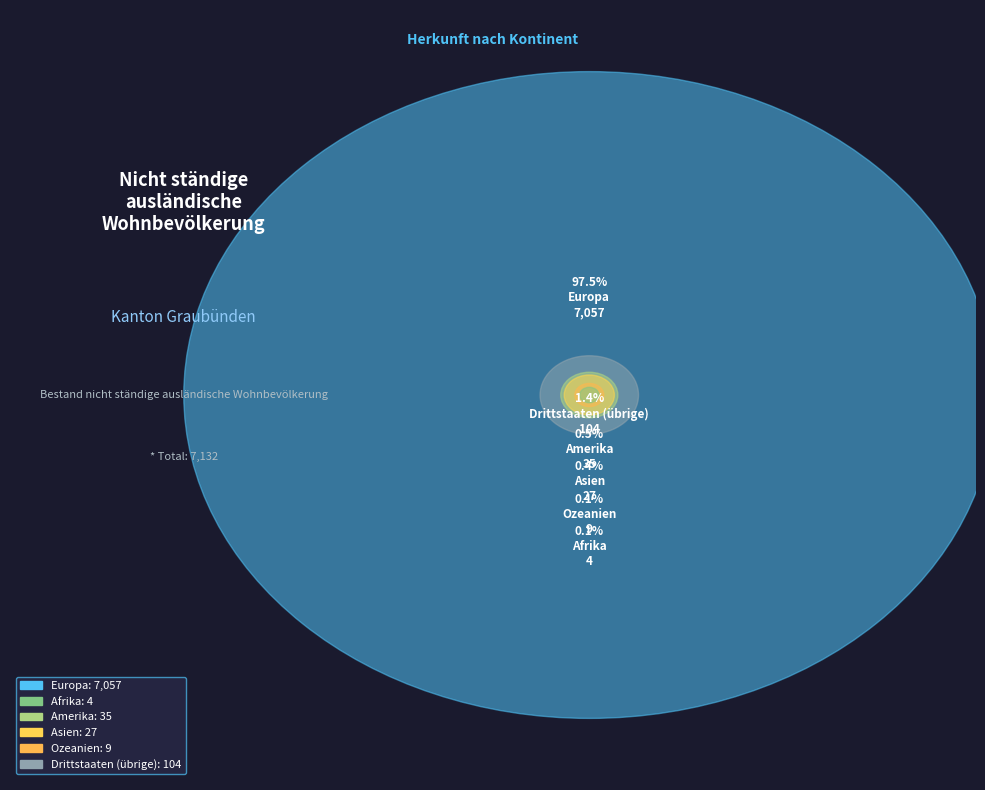

How many slices are in this pie chart?

6